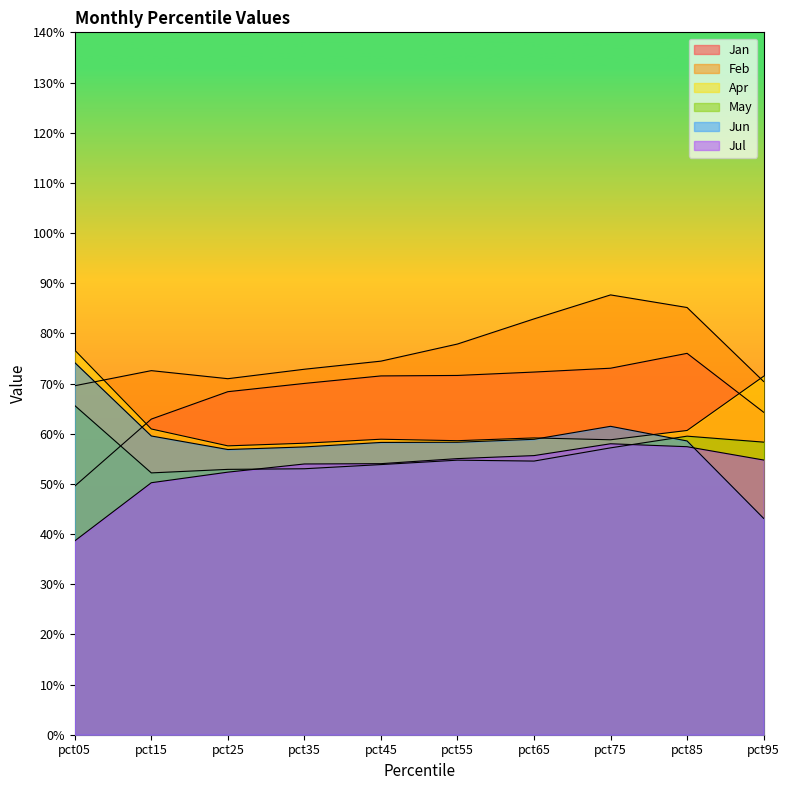

True or false: Jun has more than 1 interior local peaks.

False